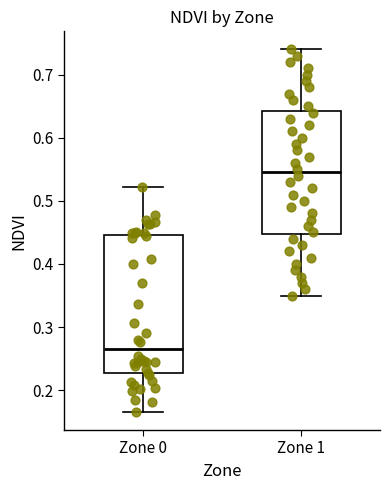

Reading left to right, read every box against the y-axis: the position of its median line, the range the box covers, and the ends of its whiskers. The values are not printed on the chart, so give them approximately, as read against the axis.

Zone 0: median 0.27, box 0.23 to 0.45, whiskers 0.17 to 0.52
Zone 1: median 0.55, box 0.45 to 0.64, whiskers 0.35 to 0.74